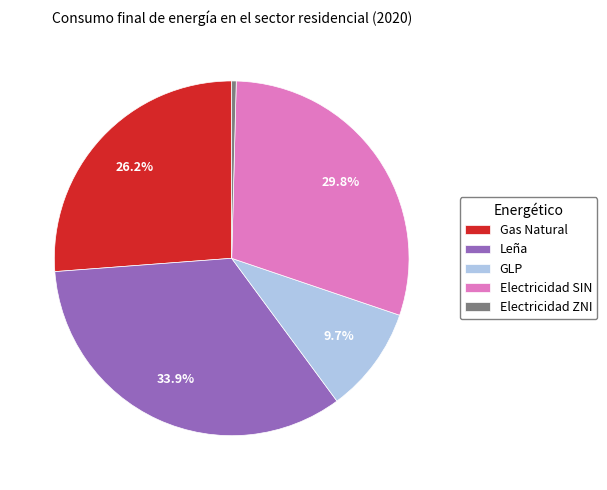

To the nearest percent, what portion does Gas Natural represent?

26%